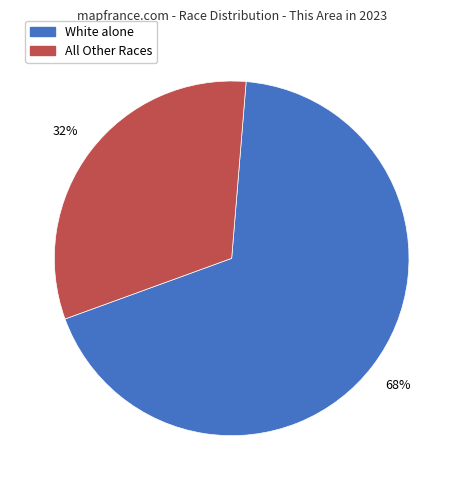

Is there a majority slice in this chart?

Yes